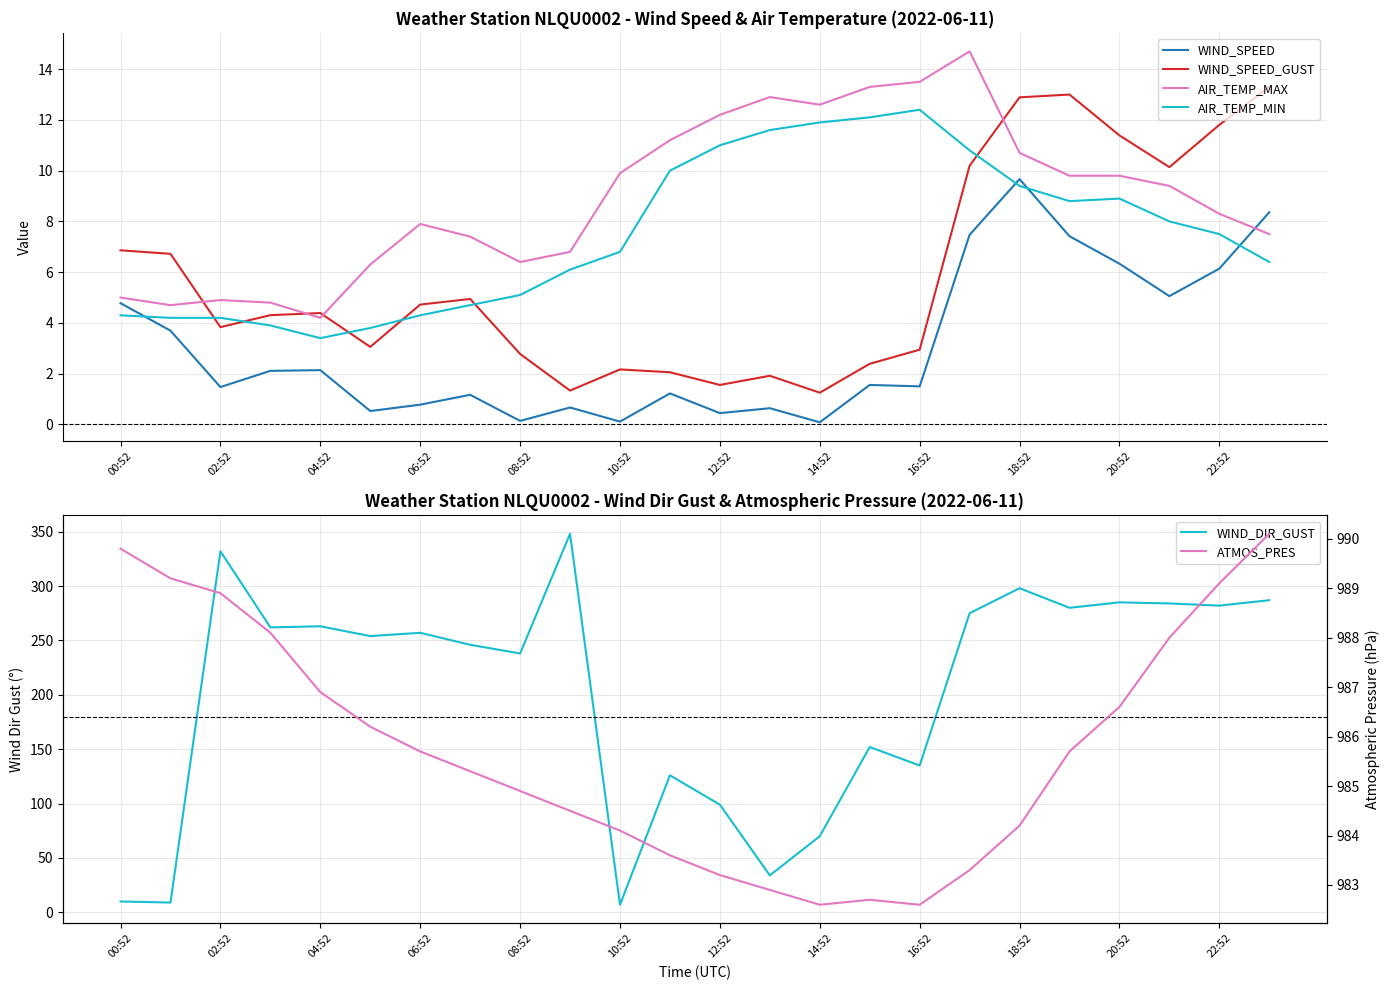

Read the AIR_TEMP_MIN value at 18:52.

9.4